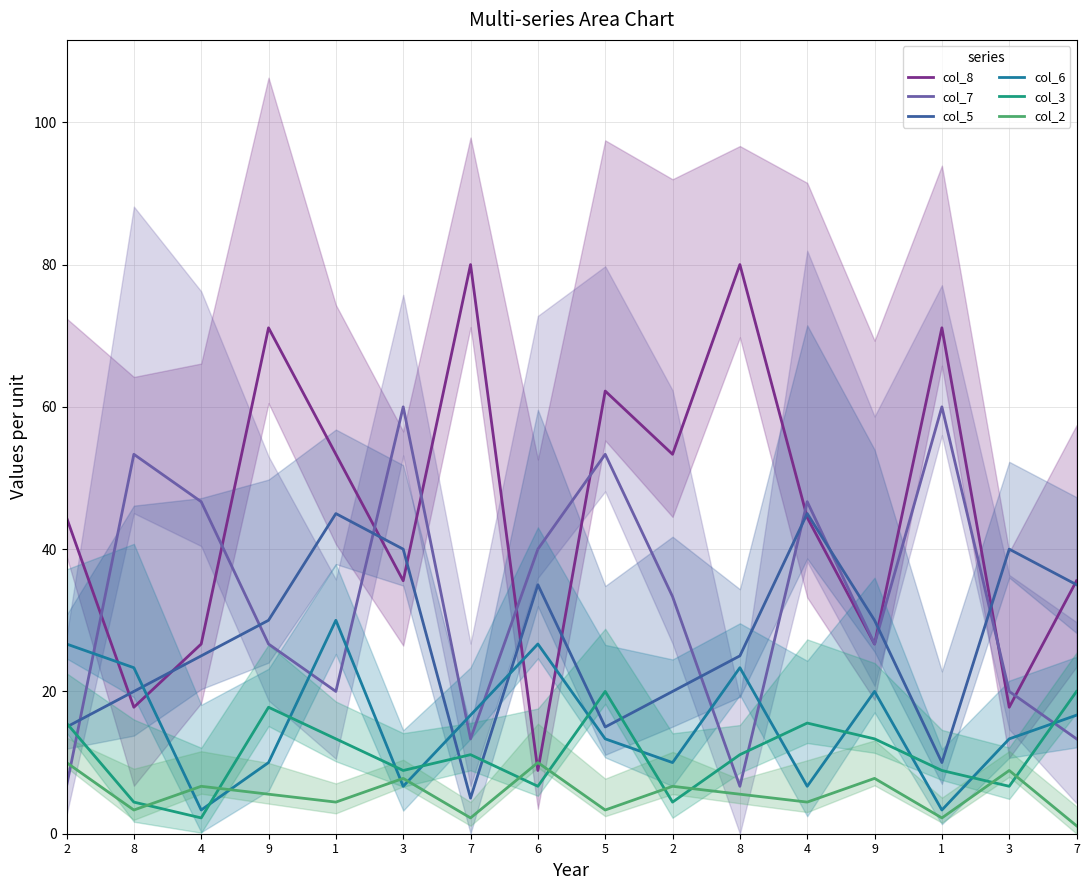

At which label is col_2 closest to 5?

9